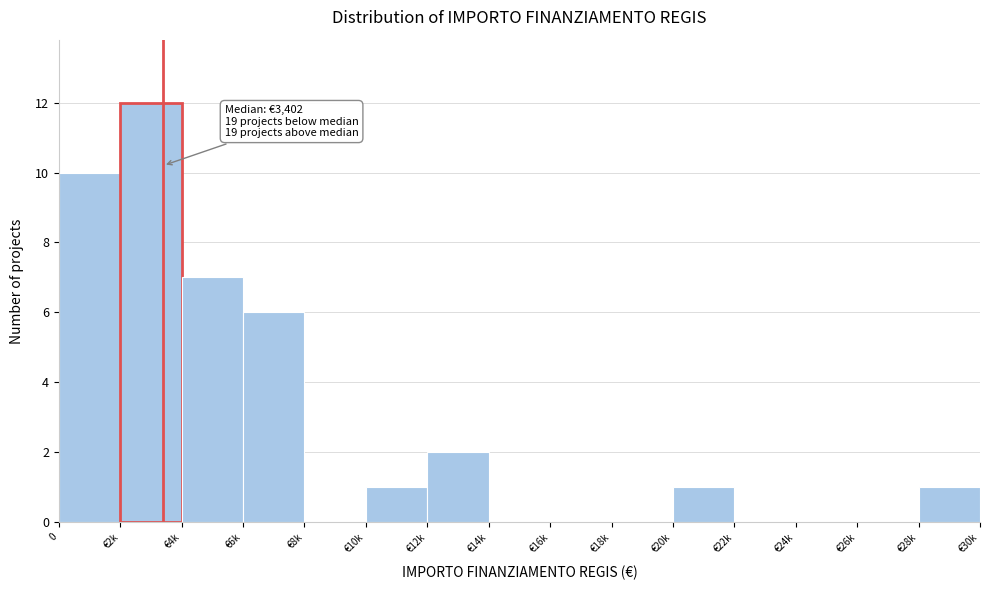

Reading left to right, extract all data points from this chart.

0=10	€2k=12	€4k=7	€6k=6	€8k=0	€10k=1	€12k=2	€14k=0	€16k=0	€18k=0	€20k=1	€22k=0	€24k=0	€26k=0	€28k=1